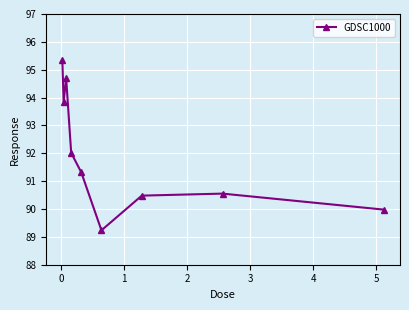

What is the value of the 7th point from the left?

90.5